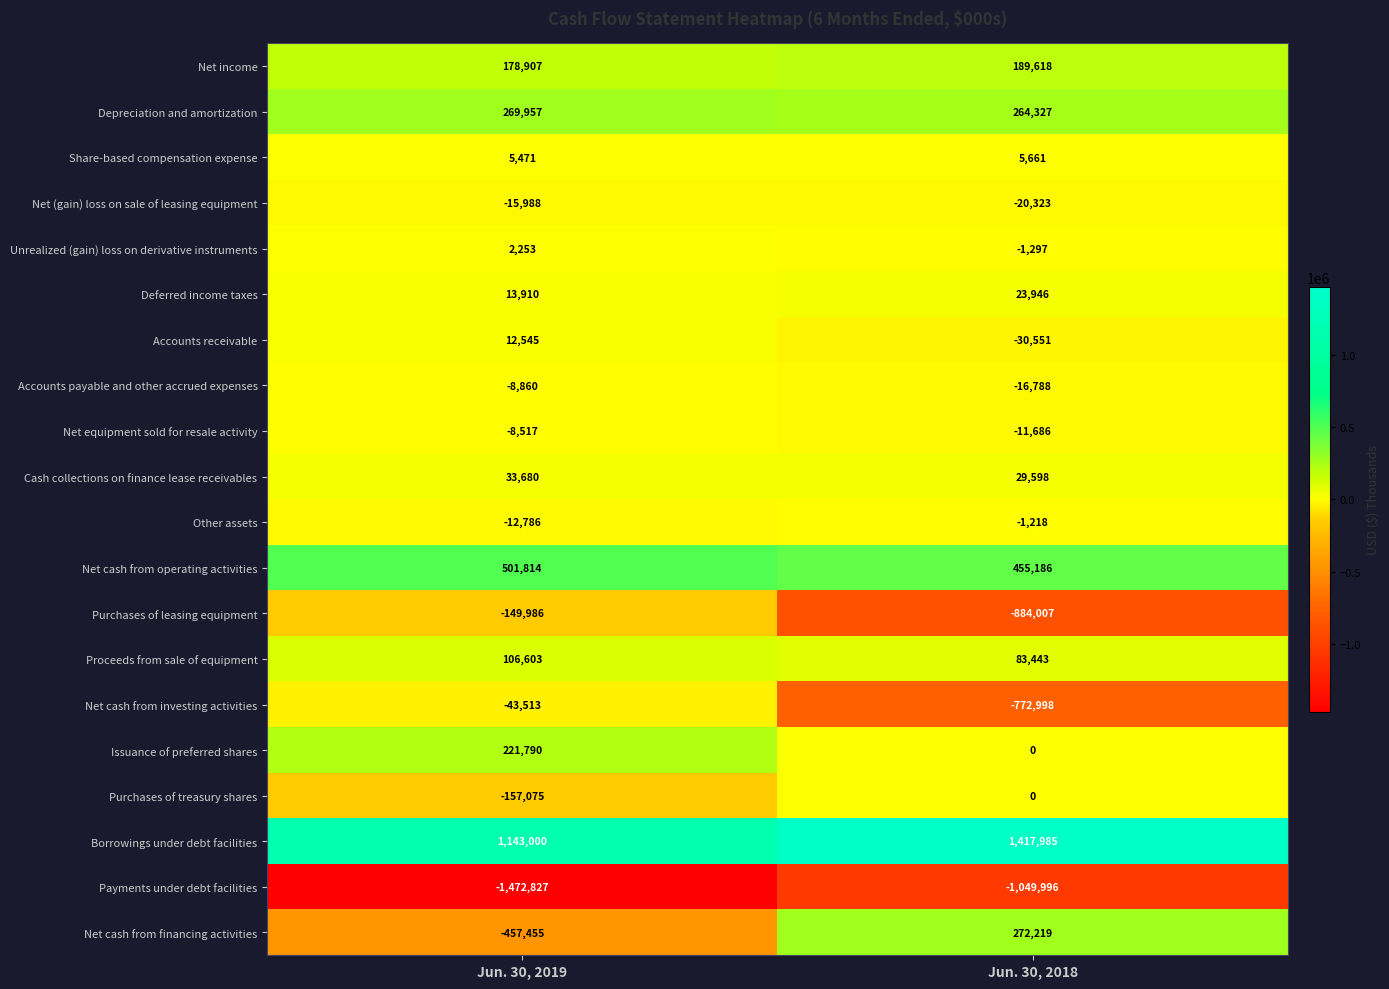

What is the spread (max minus min) of values at Jun. 30, 2019?

2615827